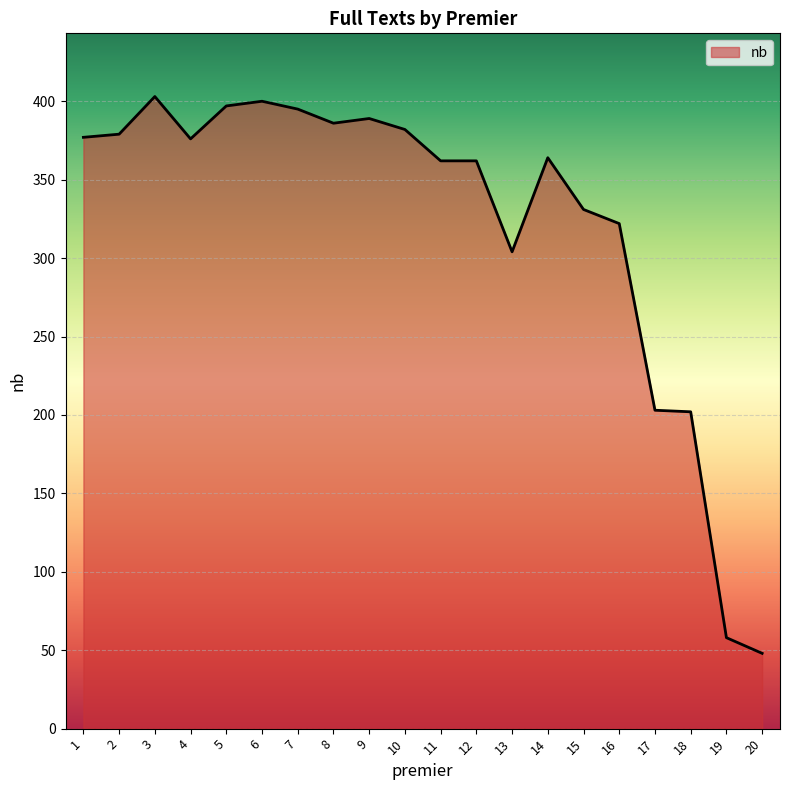

What is the approximate value at 12?

362